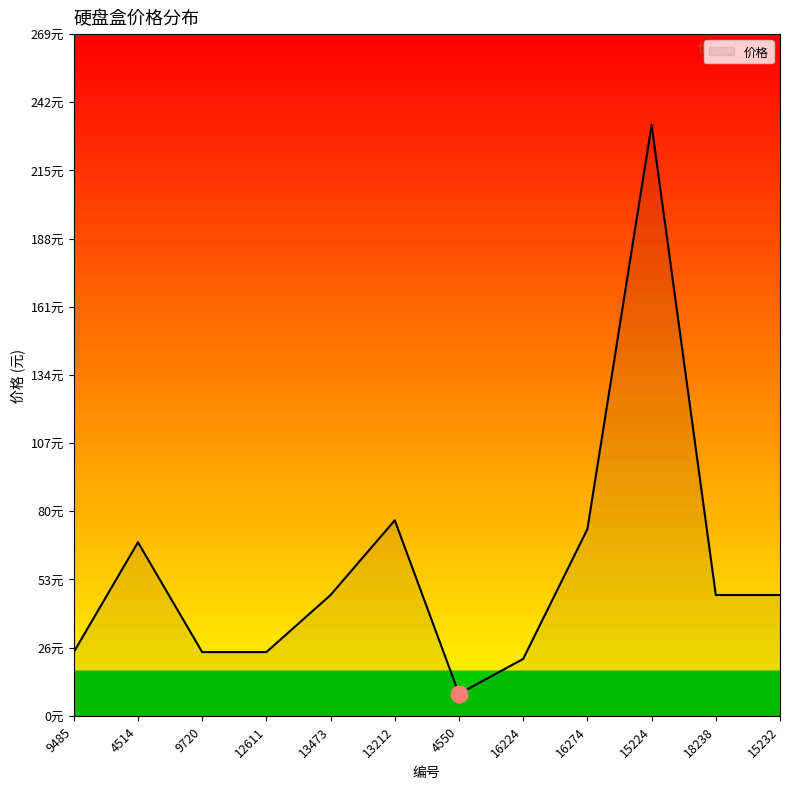

Is this an area chart (filled region under the line)?

Yes